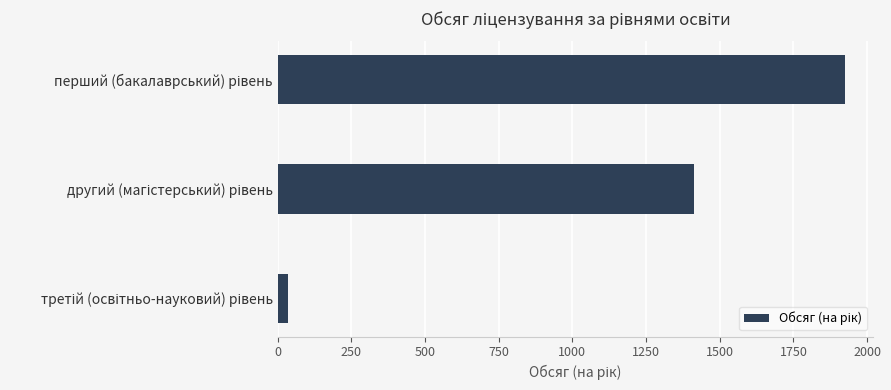

Count the values in the range 35 to 1925.

3